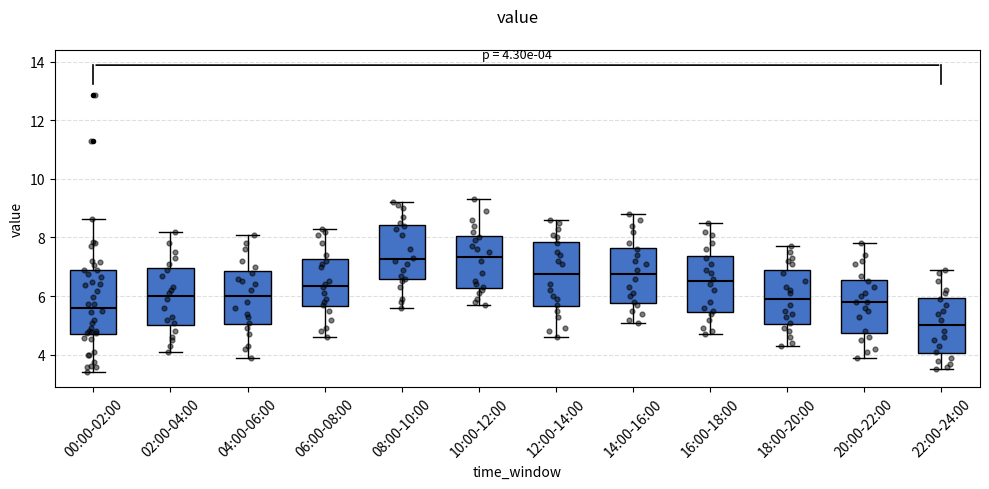

Which box has the lowest median line?

22:00-24:00